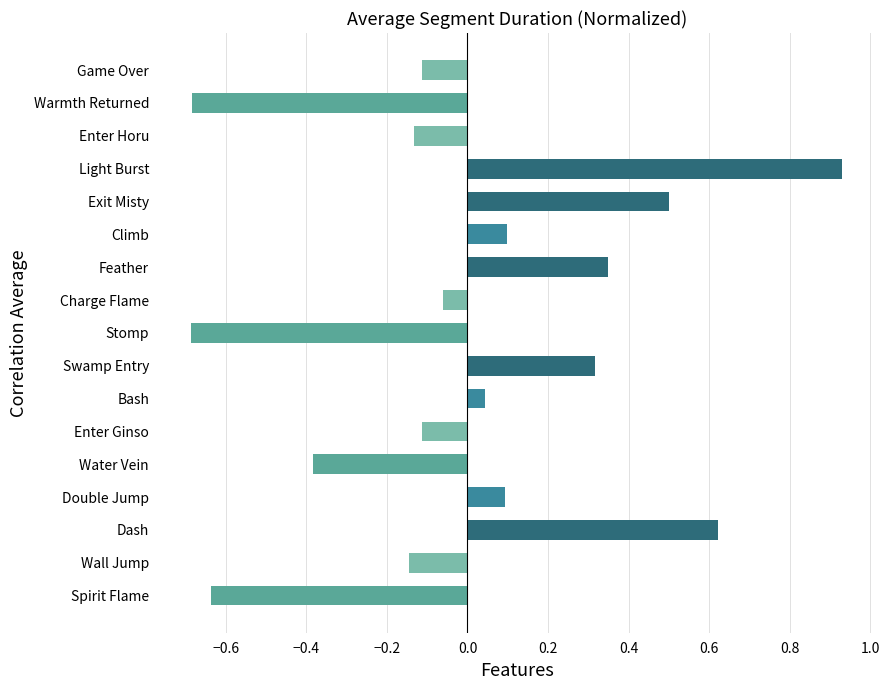

At which category does the chart reach its peak across all series?

Light Burst